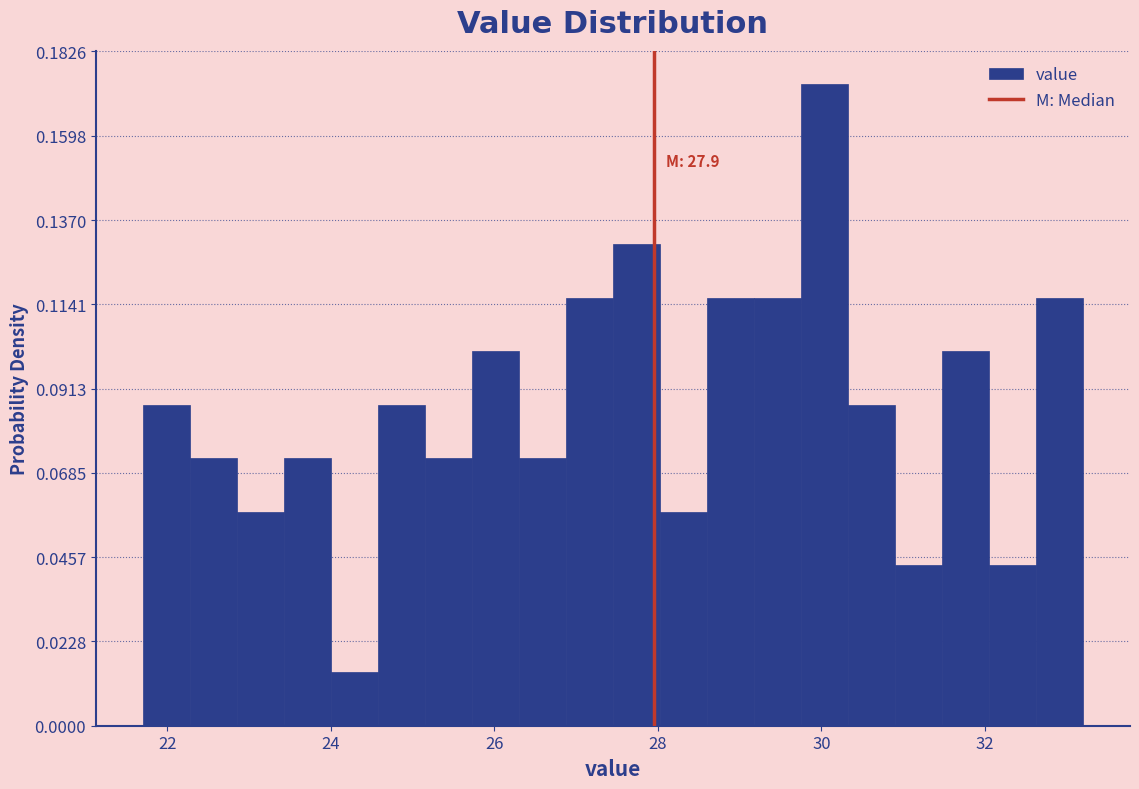

Read against the x-axis, roughly where is the centre of the tallest bar?

30.0